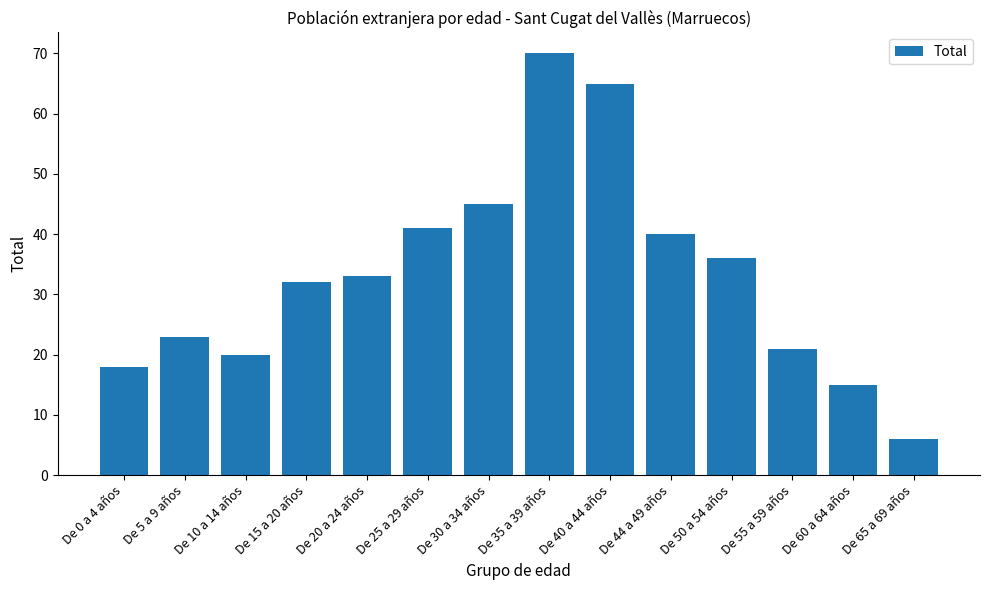

The value at De 20 a 24 años is 33. True or false?

True